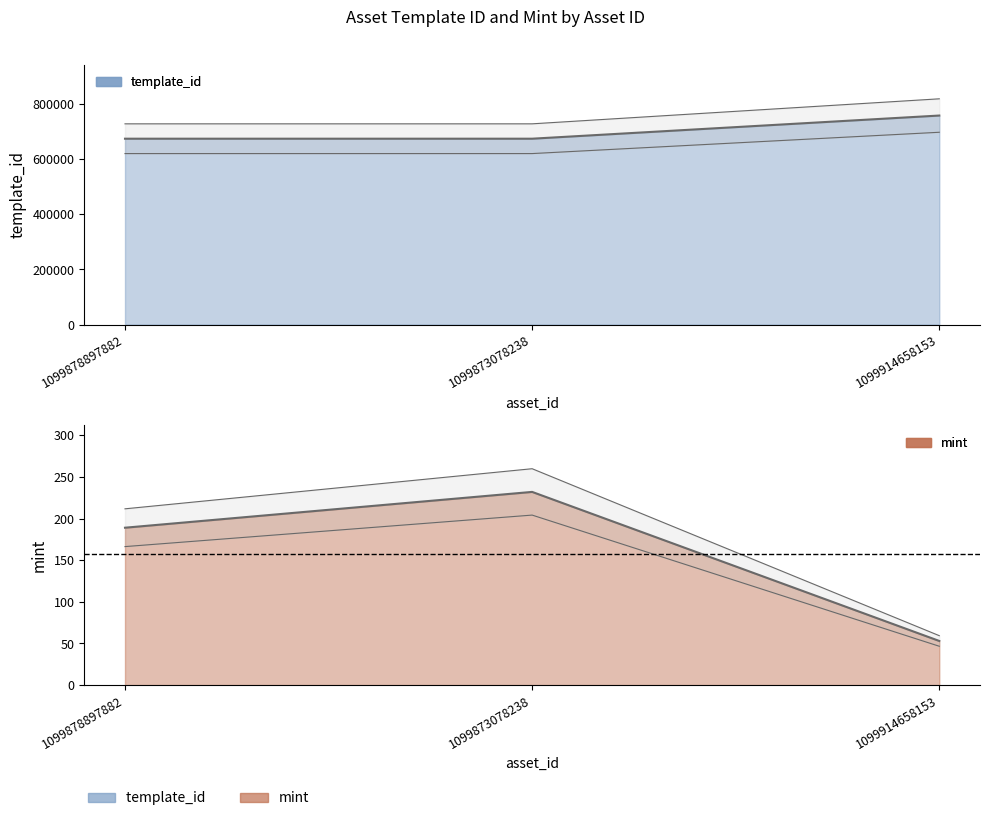

How many categories are shown in the chart?

3